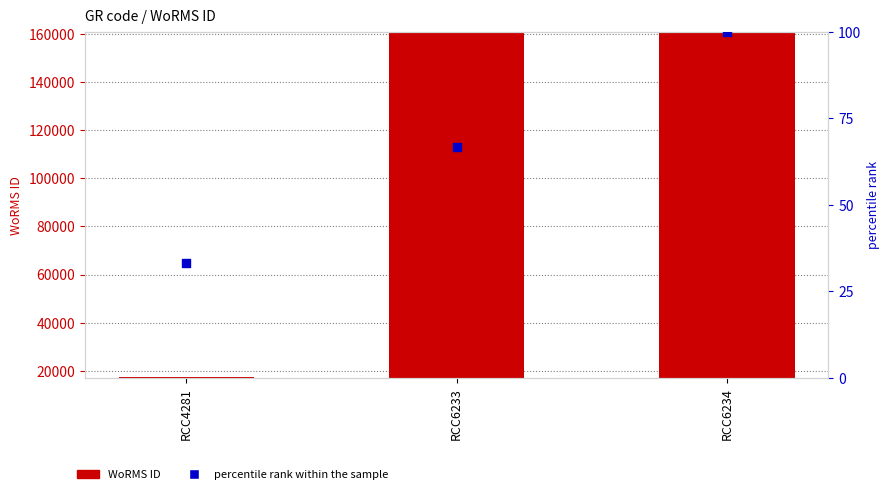

What are all the series names shown in the legend?

WoRMS ID, percentile rank within the sample